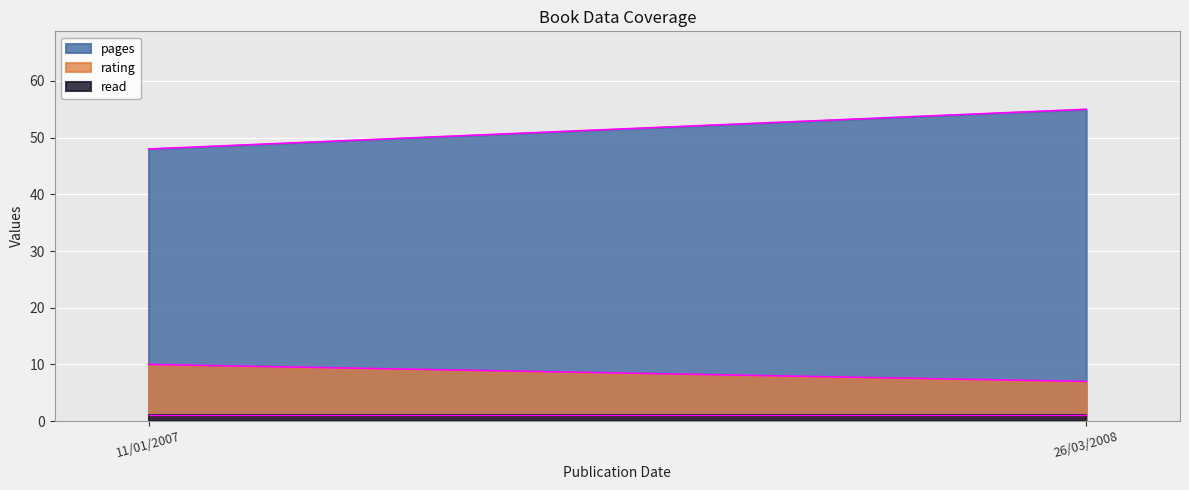

Does the chart display data point markers on the line(s)?

No